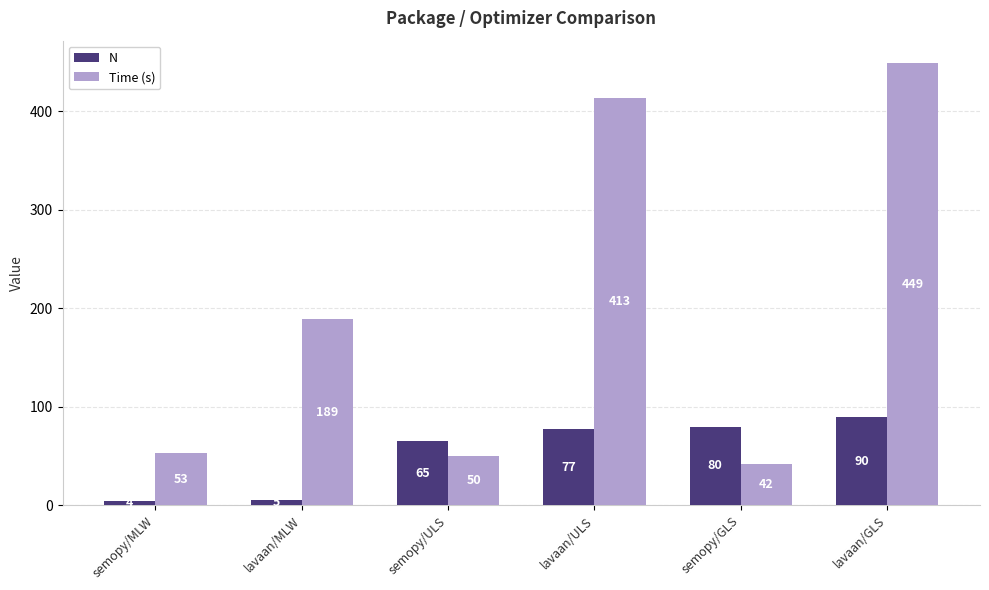

Reading left to right, list all the values displayed in this chart.

N: 4	5	65	77	80	90
Time (s): 53	189	50	413	42	449